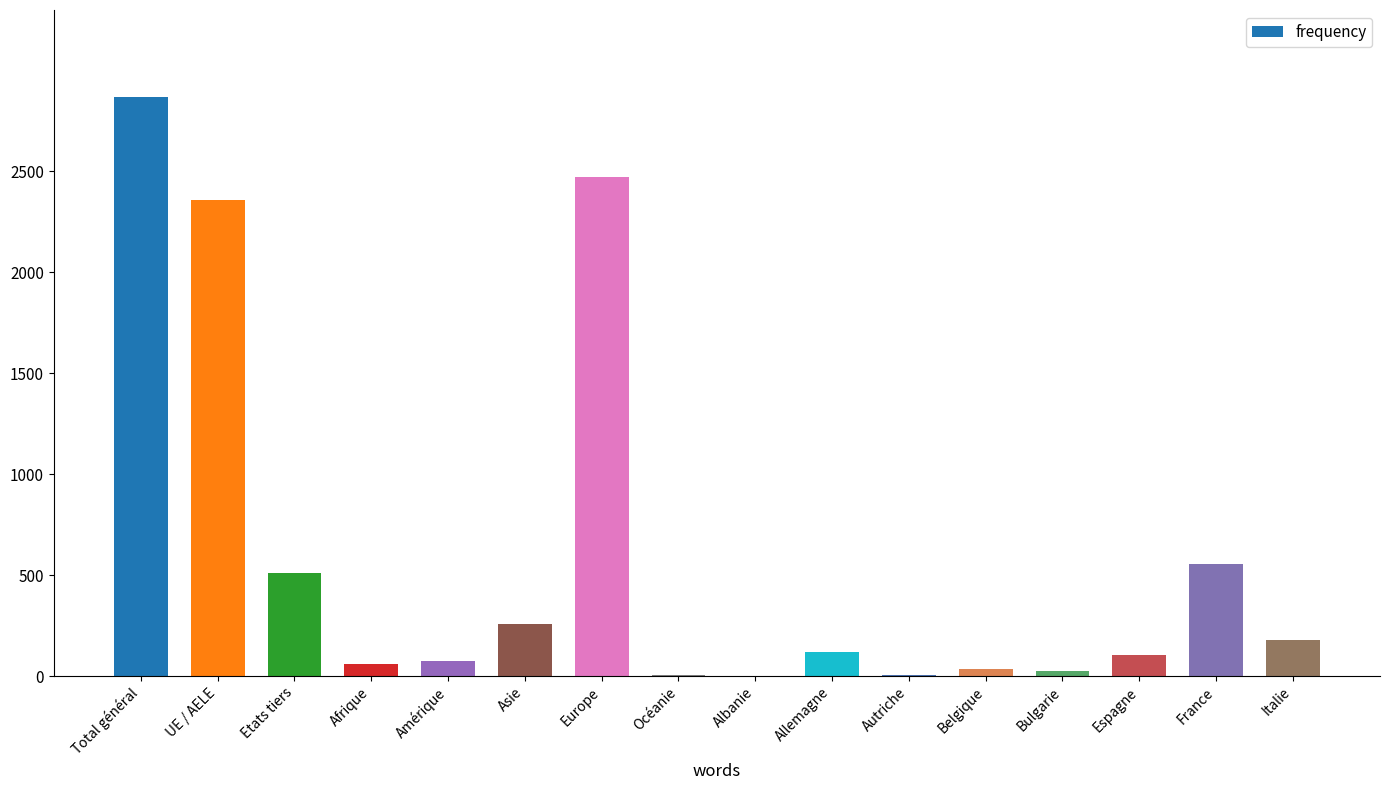

What is the sum of all values?

9626